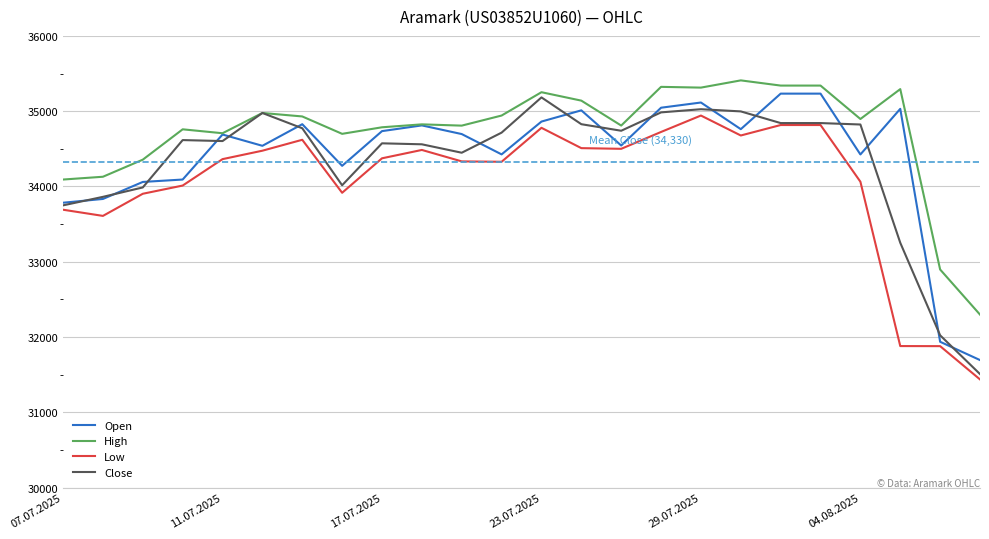

True or false: Low and High intersect in this chart.

False